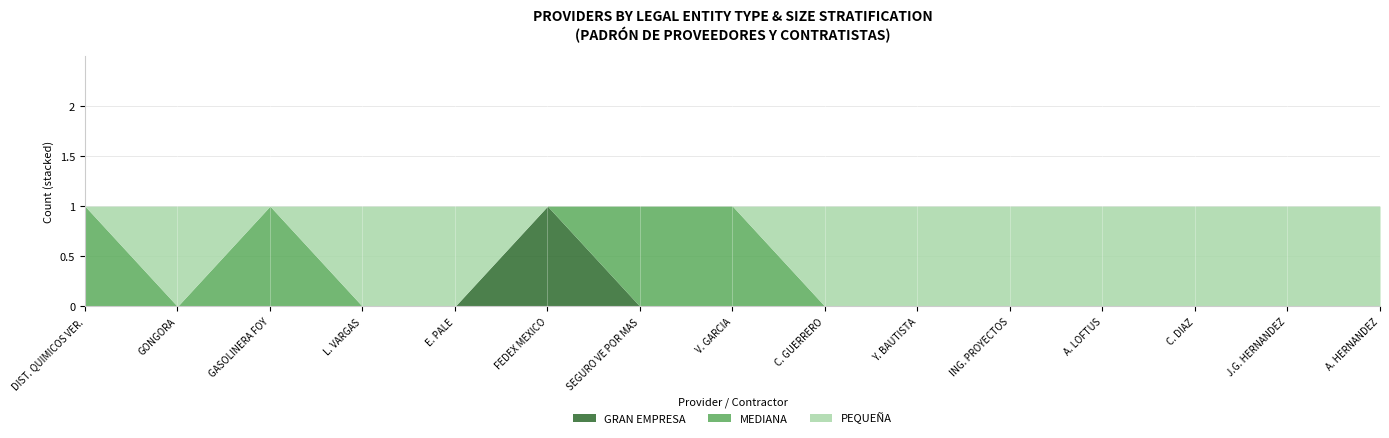

True or false: GRAN EMPRESA has a value of 0 at SEGURO VE POR MAS.

True